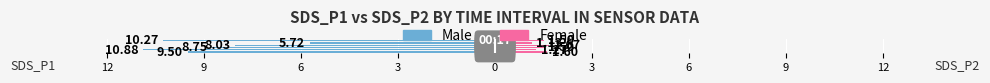

List the series in order of their peak value, highest first.

Female, Male